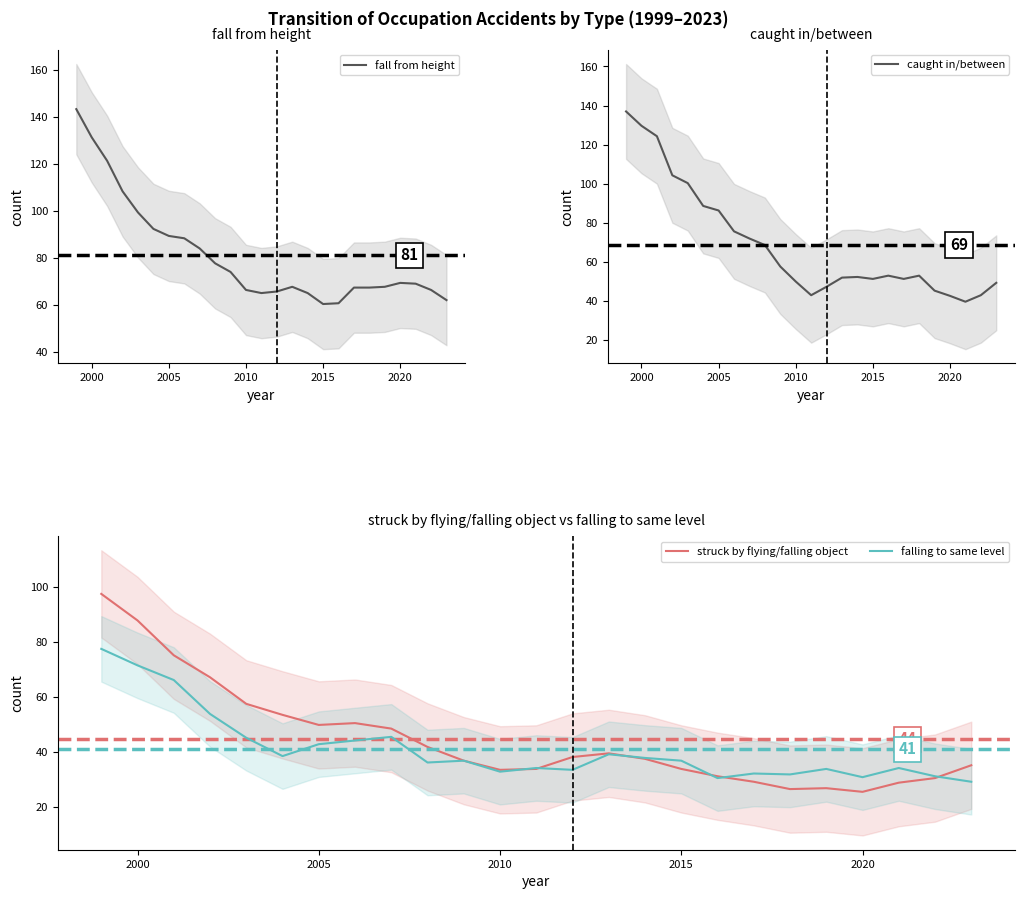

True or false: falling to same level has more than 1 interior local peaks.

True